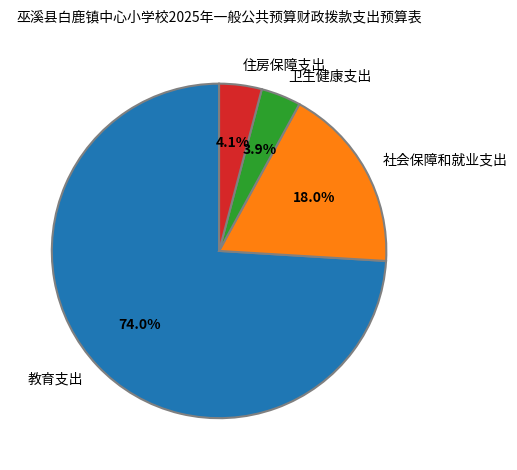

Is there a majority slice in this chart?

Yes